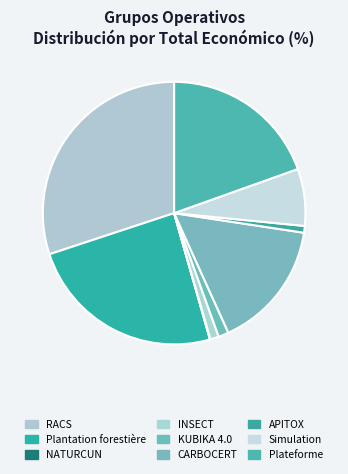

Approximately how many times larger is the value at Plantation forestière compared to INSECT?

23.1